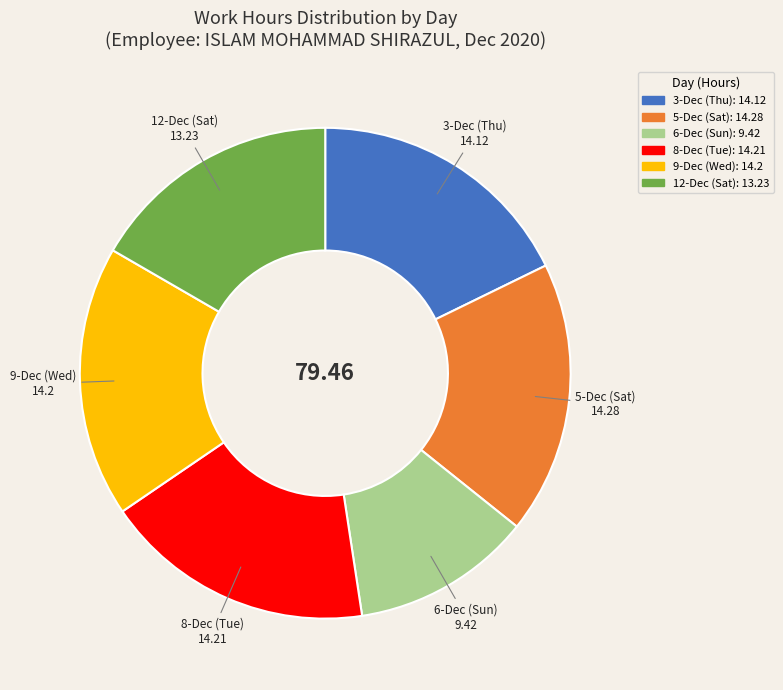

Combined, do 6-Dec (Sun) and 12-Dec (Sat) account for over 50%?

No